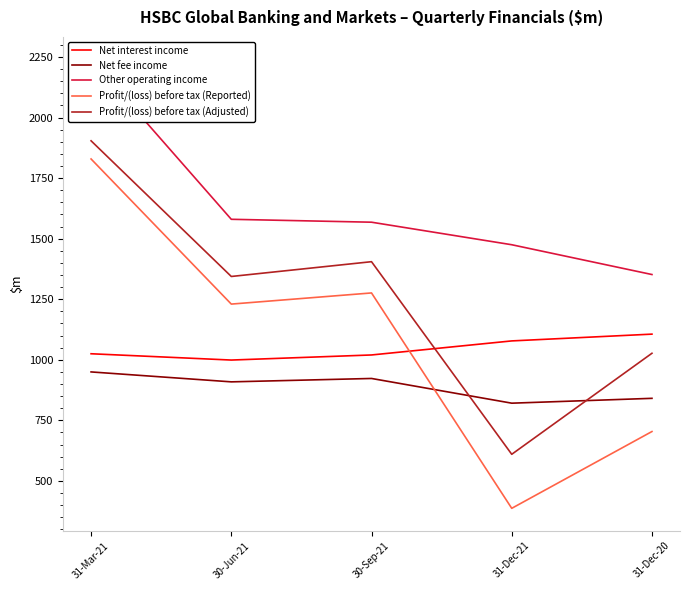

How many data points in Net interest income are less than 1025?

2